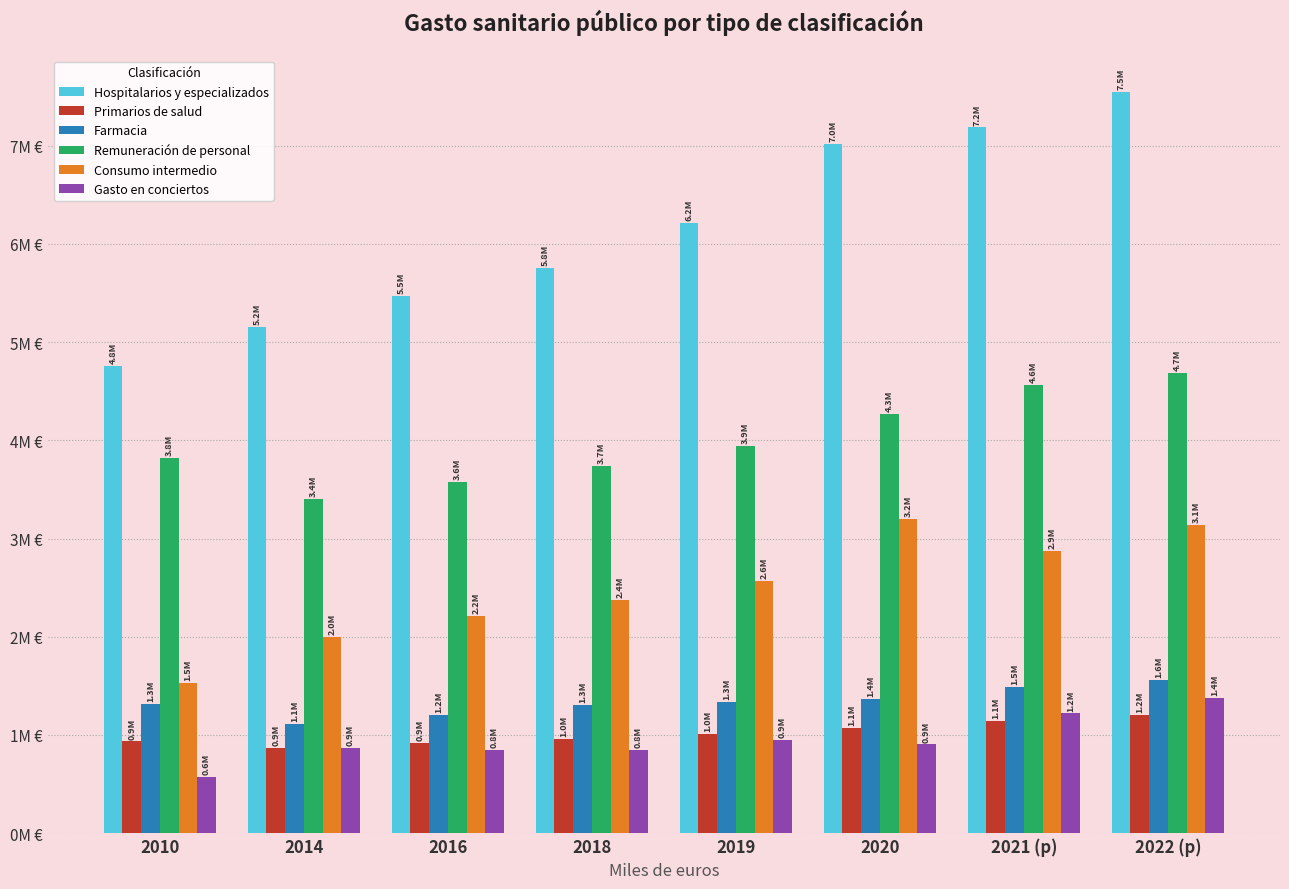

Does the chart contain any negative values?

No